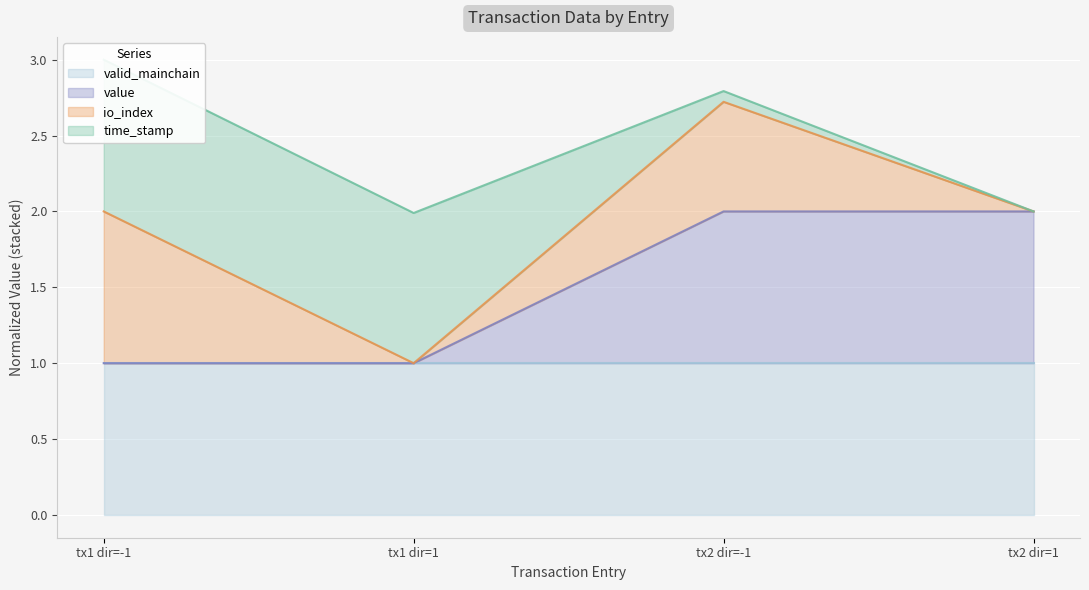

The value of value at tx1 dir=-1 is 2. True or false?

False